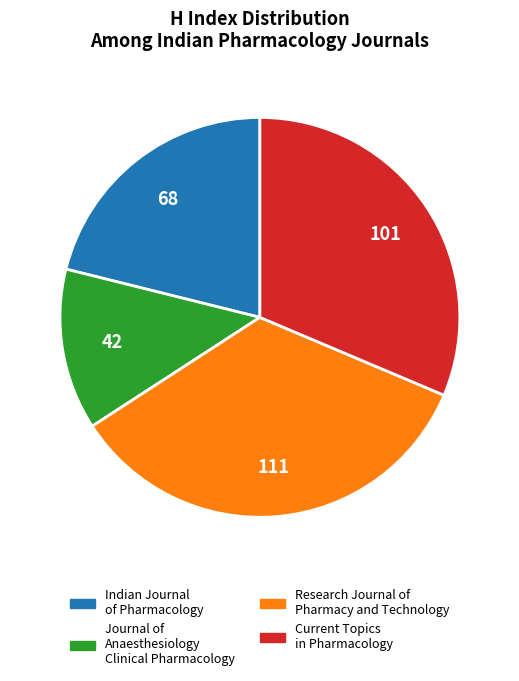

The Indian Journal of Pharmacology slice represents 9% of the pie. True or false?

False